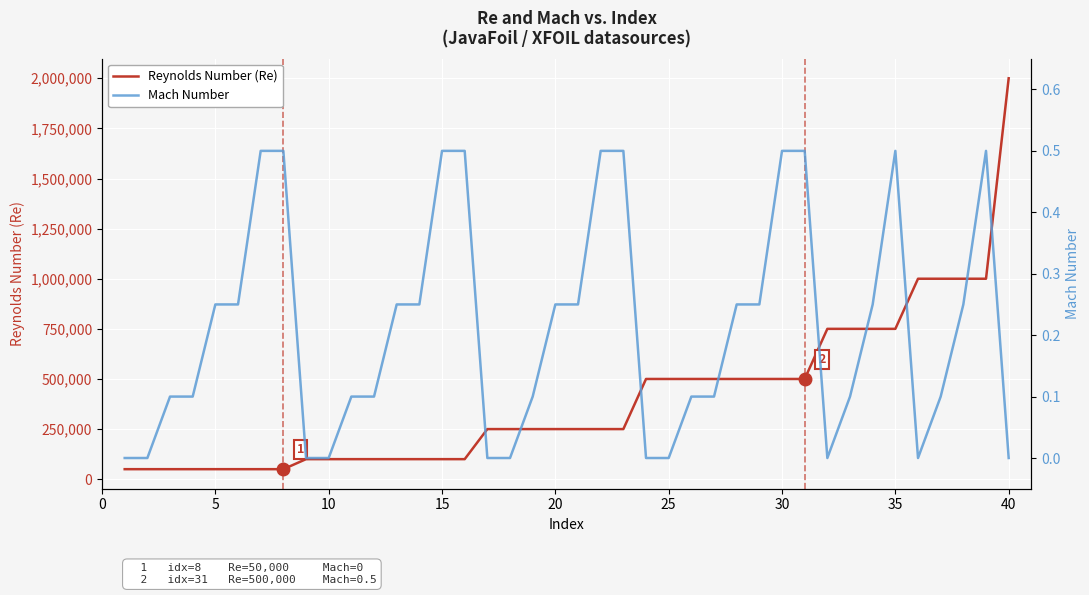

How many values in the Reynolds Number (Re) series exceed 250000?

17